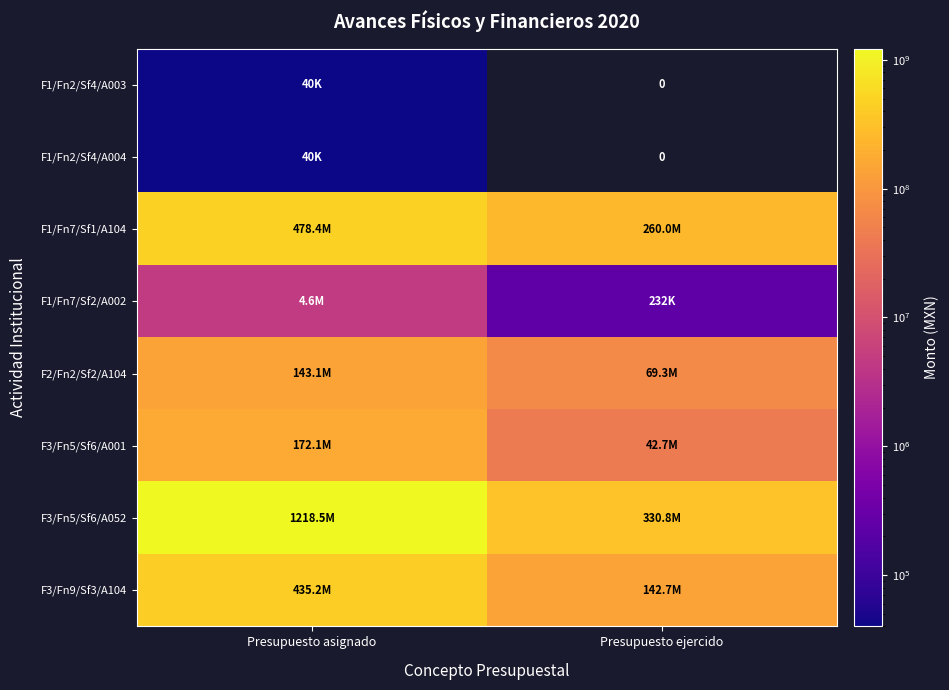

Which series has the largest range (max minus min)?

F3/Fn5/Sf6/A052